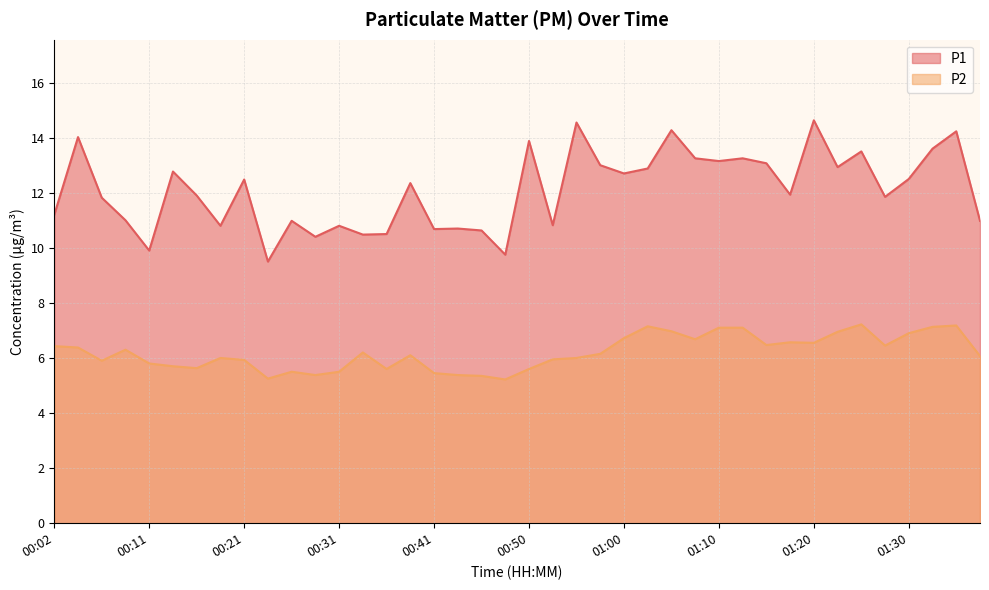

Rank the categories by P2 value from highest to lowest.

01:25, 01:35, 01:02, 01:32, 01:10, 01:12, 01:05, 01:22, 01:30, 01:00, 01:07, 01:17, 01:20, 01:15, 01:27, 00:02, 00:04, 00:09, 00:33, 00:58, 00:38, 01:37, 00:19, 00:55, 00:53, 00:21, 00:06, 00:11, 00:14, 00:16, 00:36, 00:50, 00:26, 00:31, 00:41, 00:28, 00:43, 00:45, 00:23, 00:48